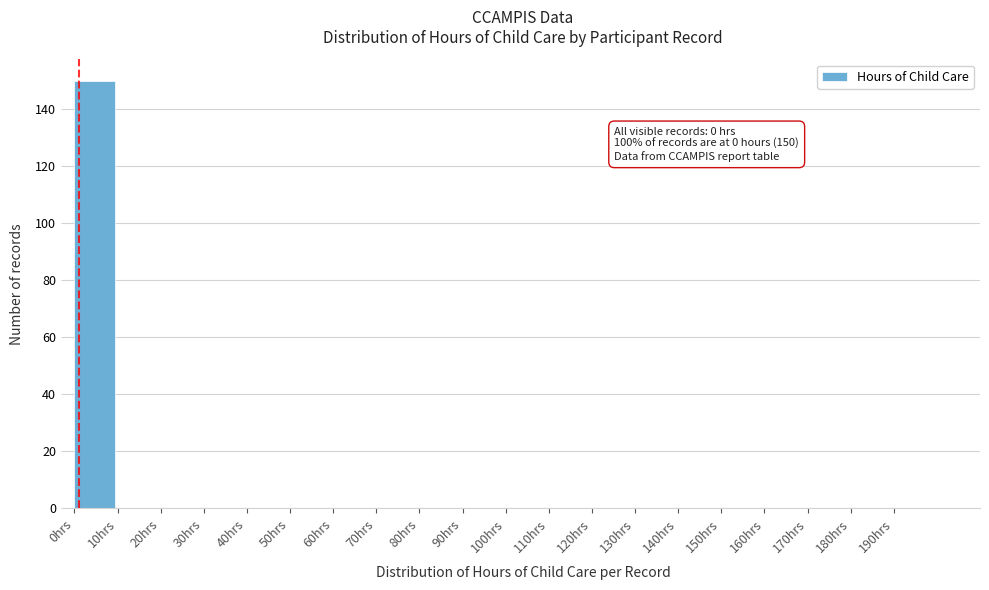

Over which range of the x-axis is the bar tallest?

0 to 10